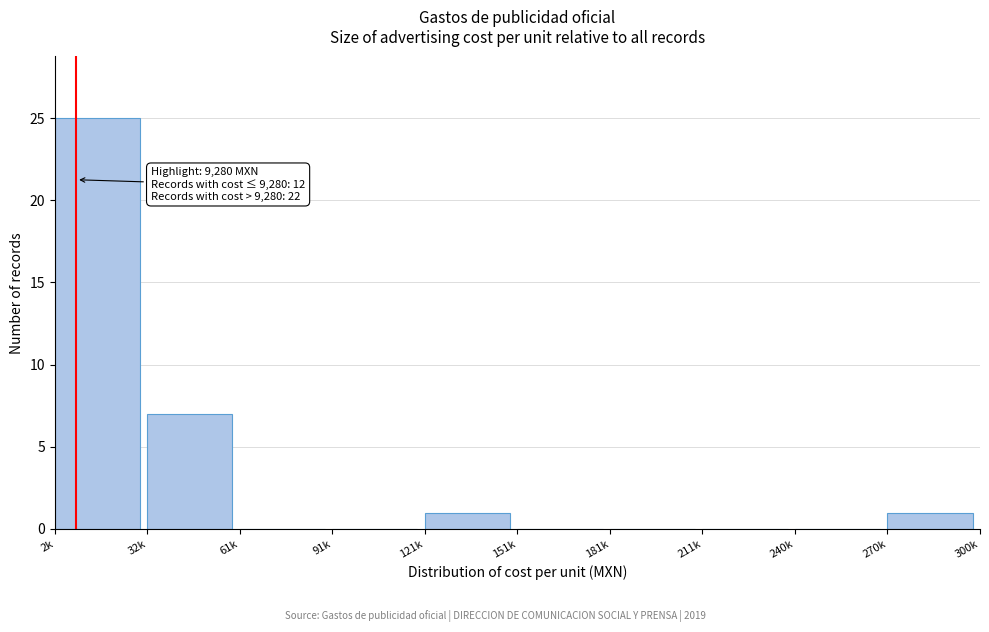

Reading left to right, transcribe all the data shown in this chart.

2k=25	32k=7	61k=0	91k=0	121k=1	151k=0	181k=0	211k=0	240k=0	270k=1